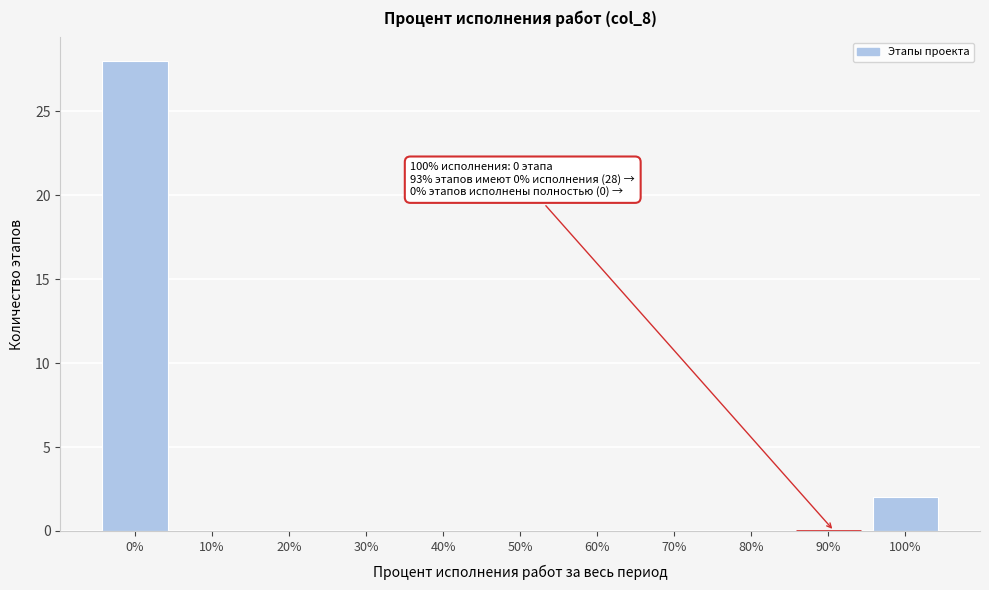

Reading right to left, transcribe all the data shown in this chart.

100%=2	90%=0	80%=0	70%=0	60%=0	50%=0	40%=0	30%=0	20%=0	10%=0	0%=28